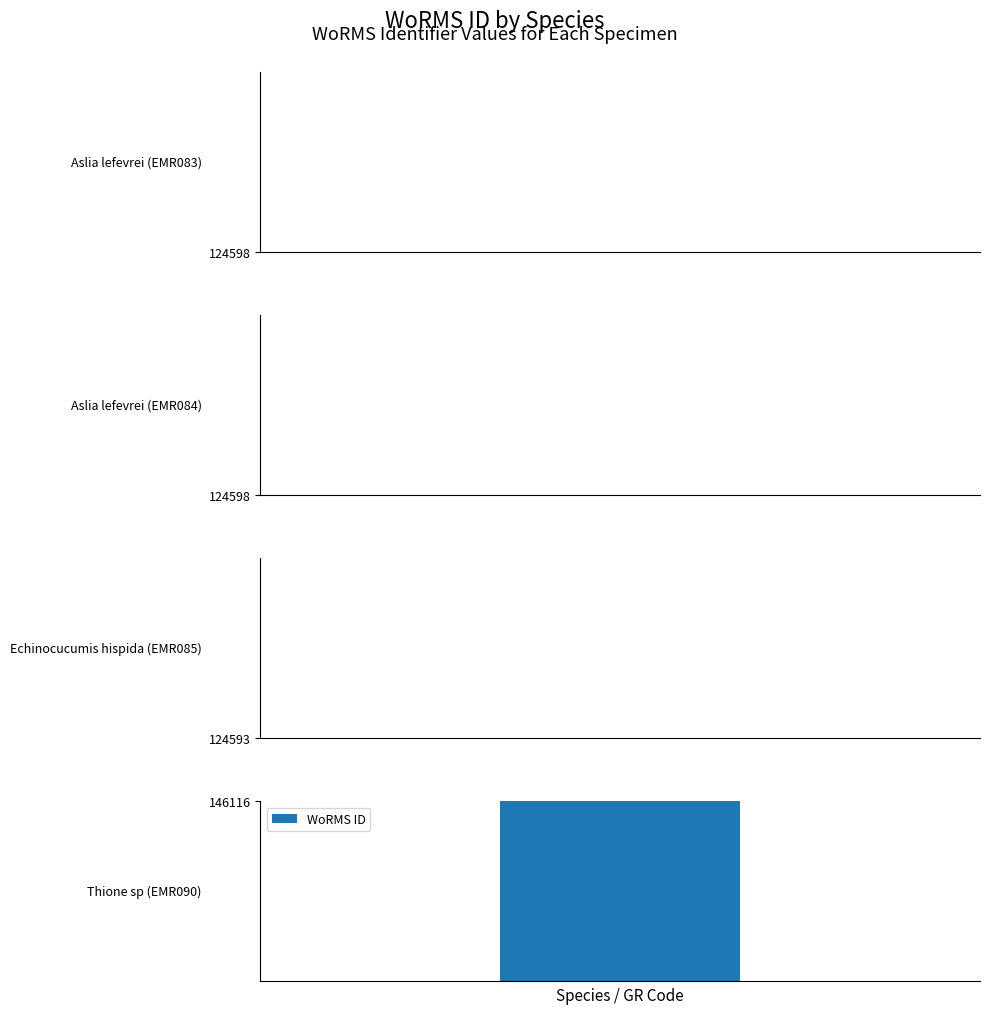

The chart shows a value of 124598 at Aslia lefevrei (EMR084). True or false?

True